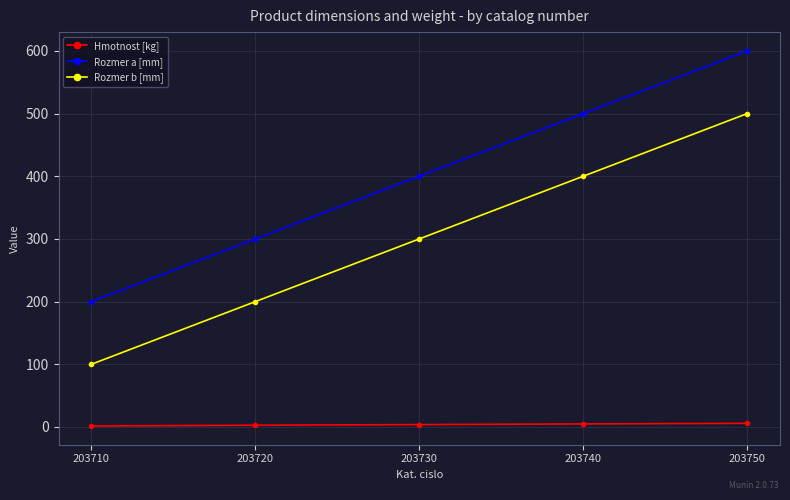

What is the value of the Rozmer b [mm] point at the 3rd from the left?

300.0